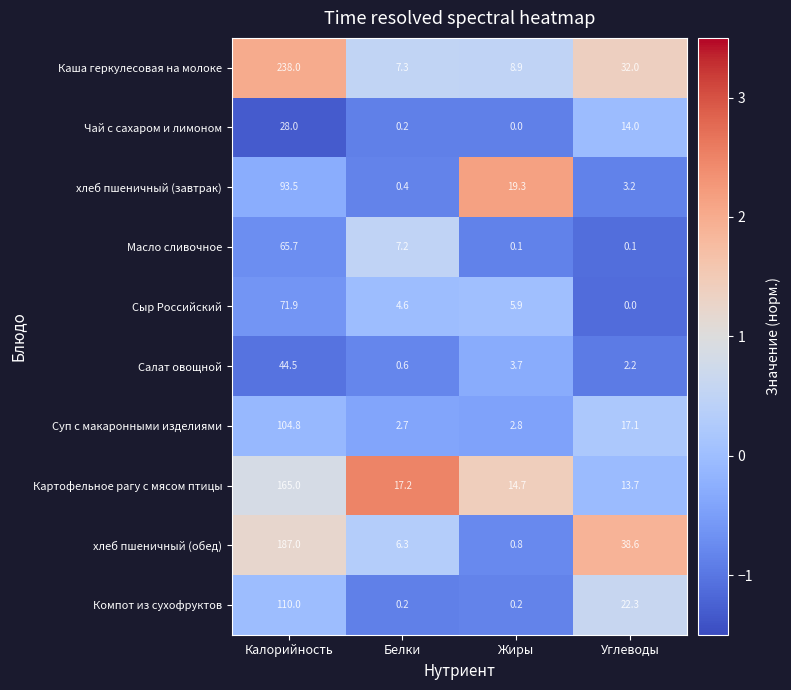

How many distinct data groups are displayed?

10